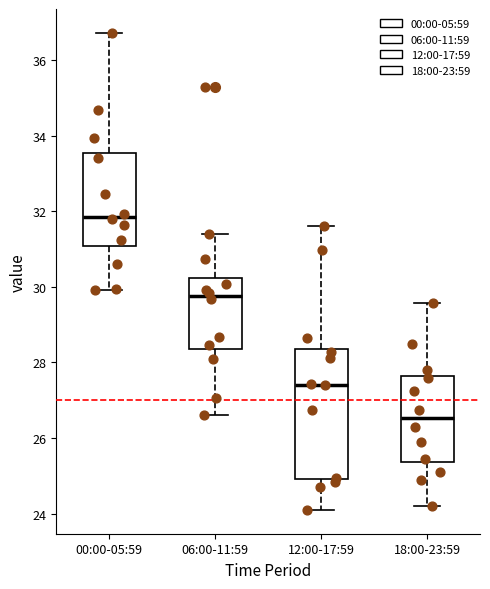

Which box's median line is the lowest?

18:00-23:59